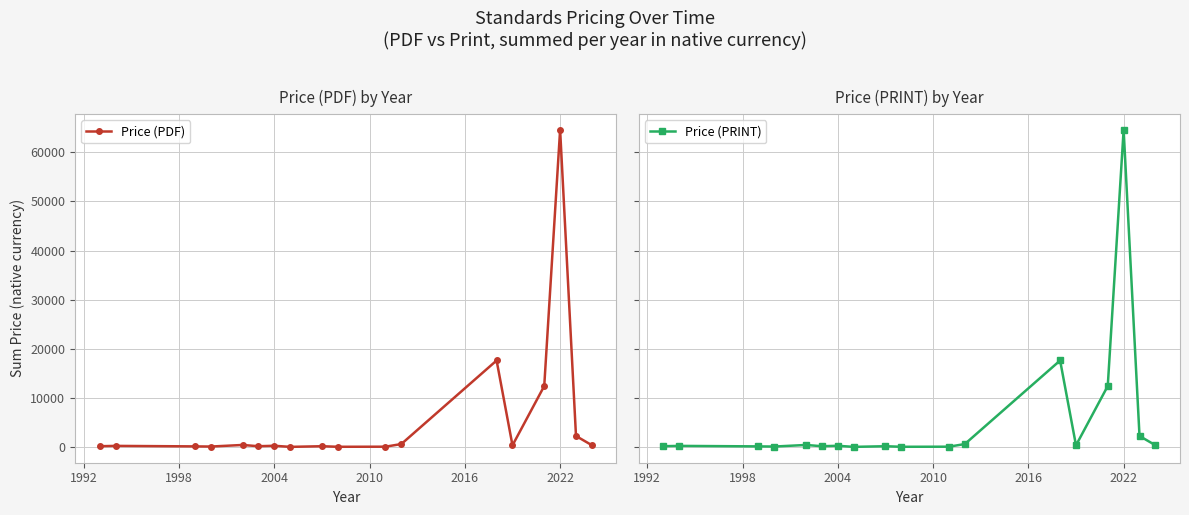

True or false: Price (PDF) and Price (PRINT) cross at least once.

False